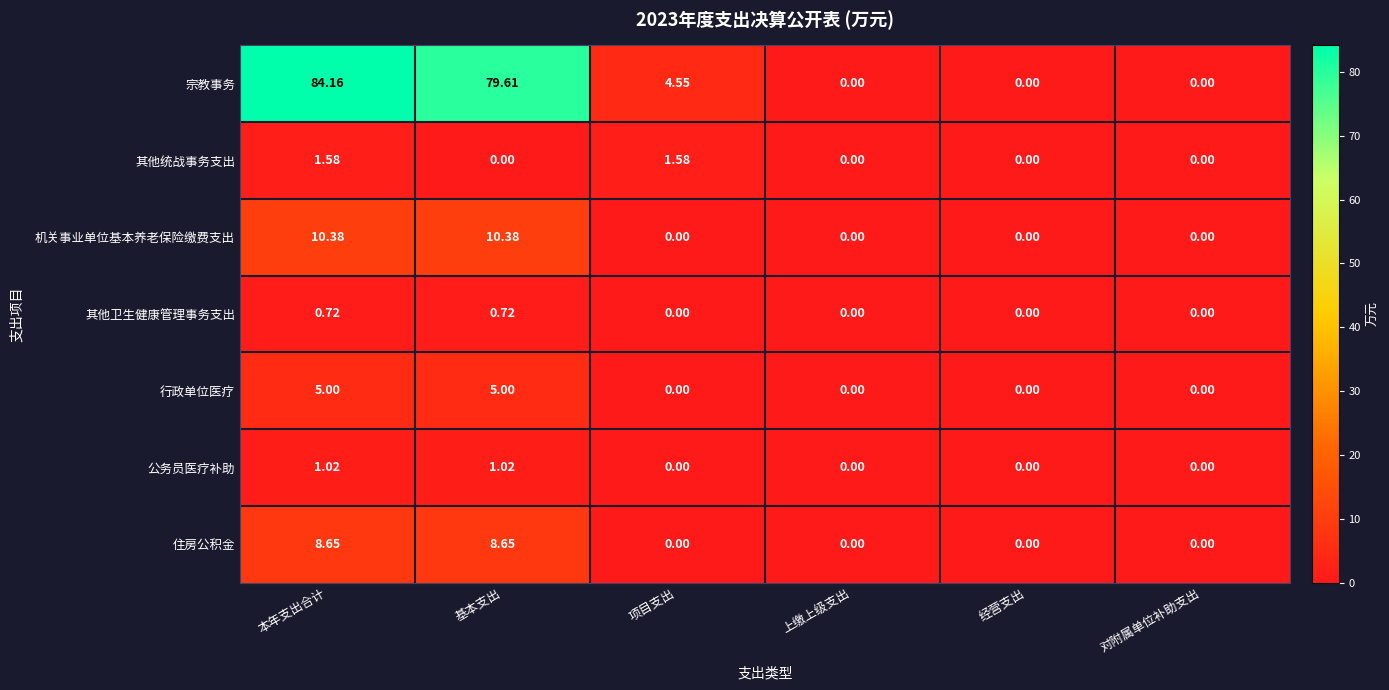

What is the total value across all series at 本年支出合计?

111.5